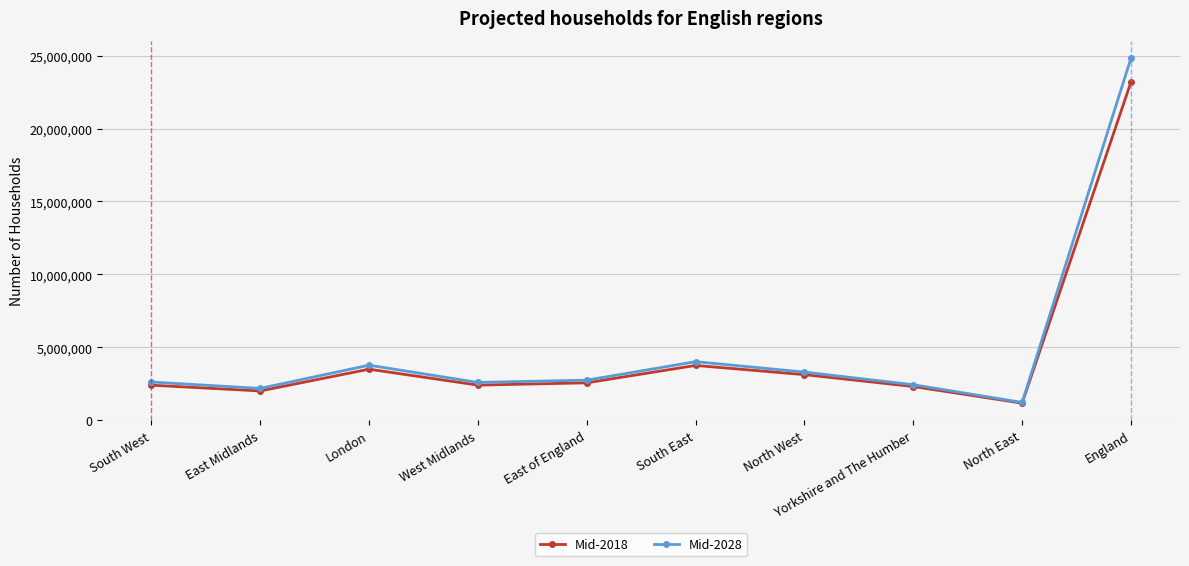

Which category has the highest value in the Mid-2018 series?

England